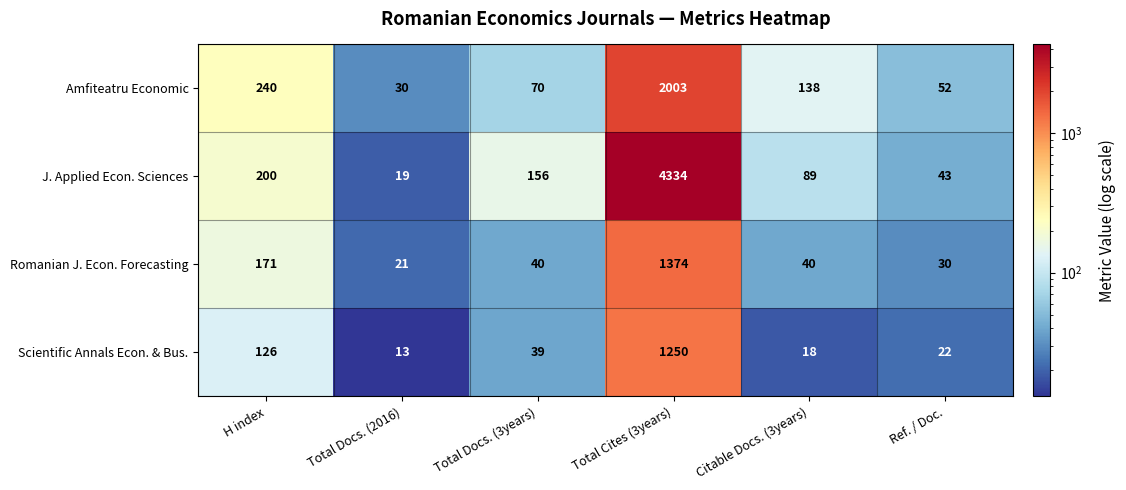

What is the difference between the second highest and second lowest values in the Scientific Annals Econ. & Bus. series?

108